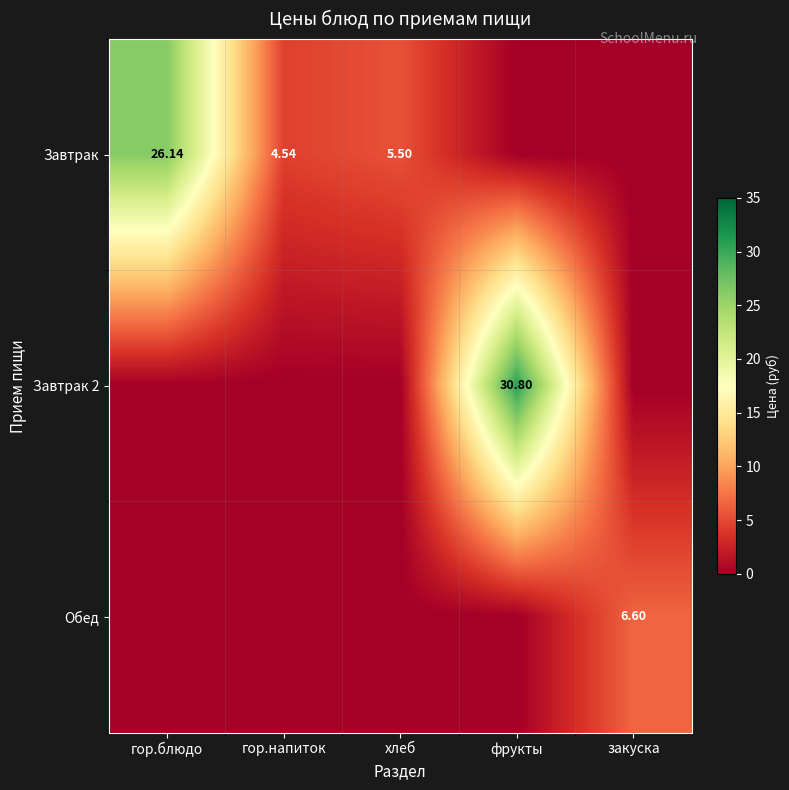

How many Обед values are between 0 and 1?

4